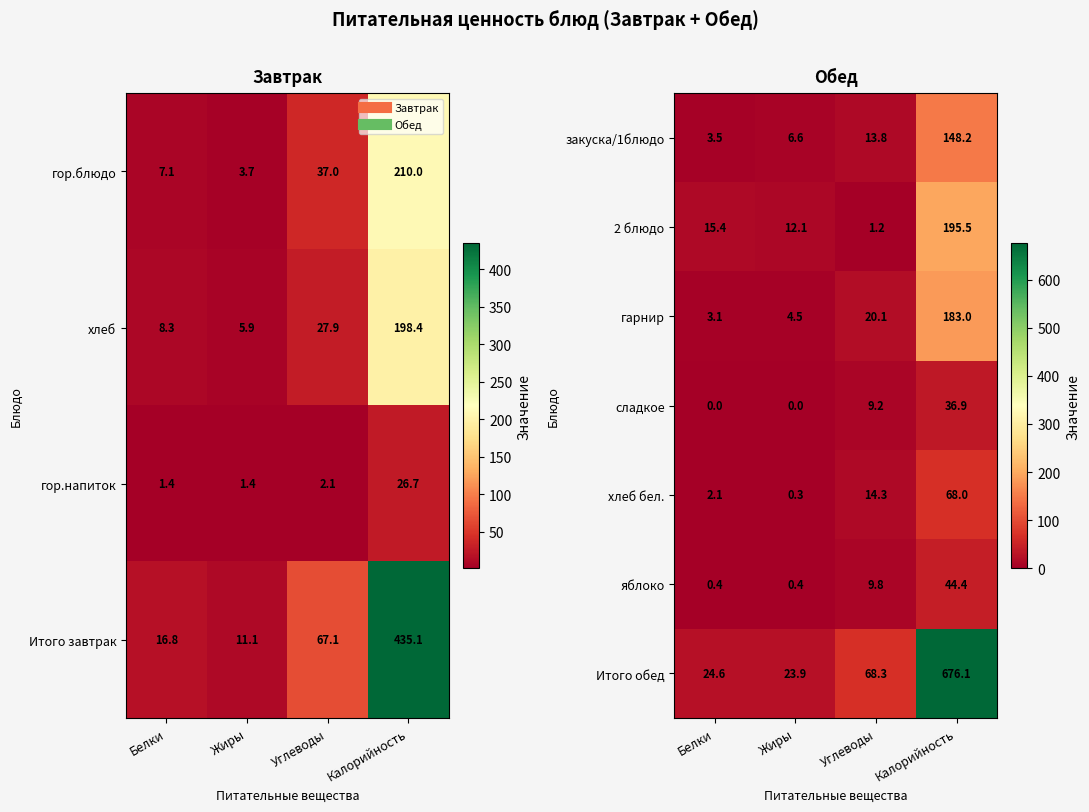

What is the difference between the maximum and second lowest values in the гарнир series?

178.5